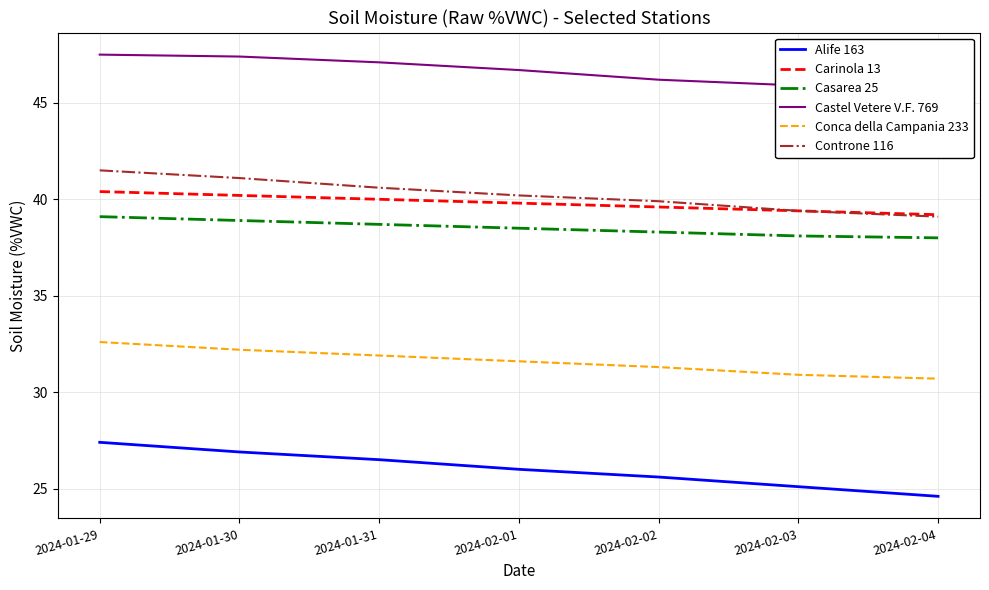

What is the smallest value displayed?

24.6